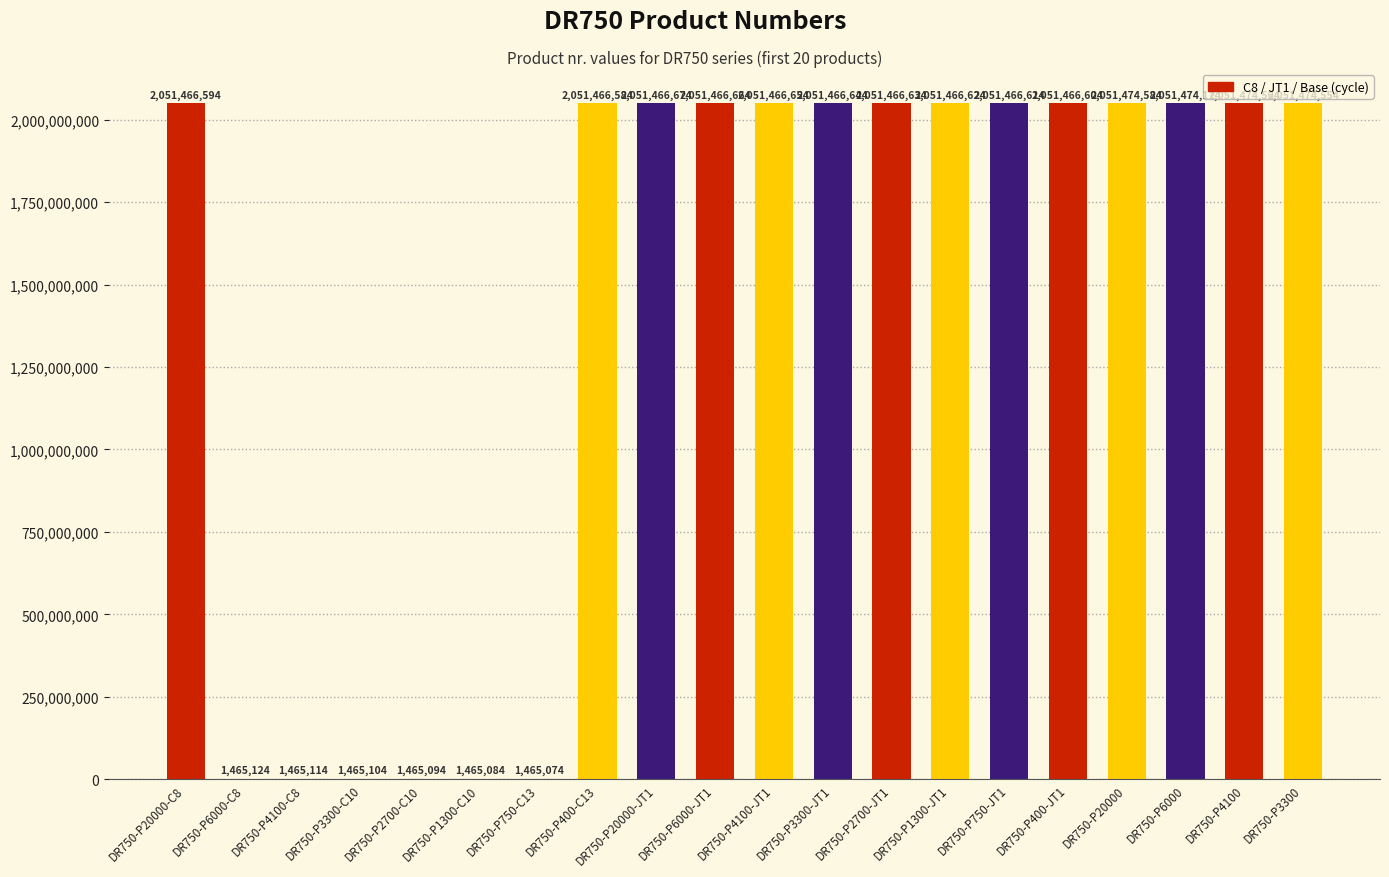

Reading left to right, what are all the values shown in this chart?

2051466594	1465124	1465114	1465104	1465094	1465084	1465074	2051466584	2051466674	2051466664	2051466654	2051466644	2051466634	2051466624	2051466614	2051466604	2051474584	2051474174	2051474564	2051474554